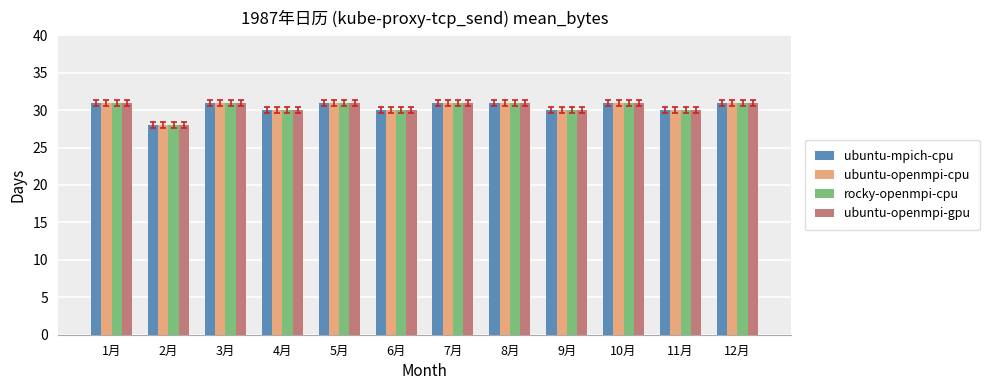

True or false: ubuntu-openmpi-cpu has a value of 21 at 11月.

False